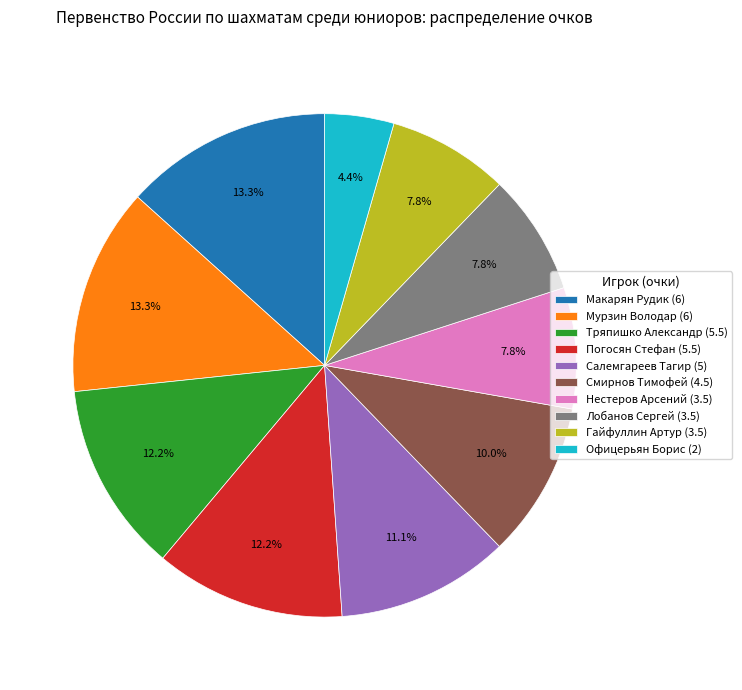

Is the sum of Погосян Стефан and Смирнов Тимофей greater than half?

No